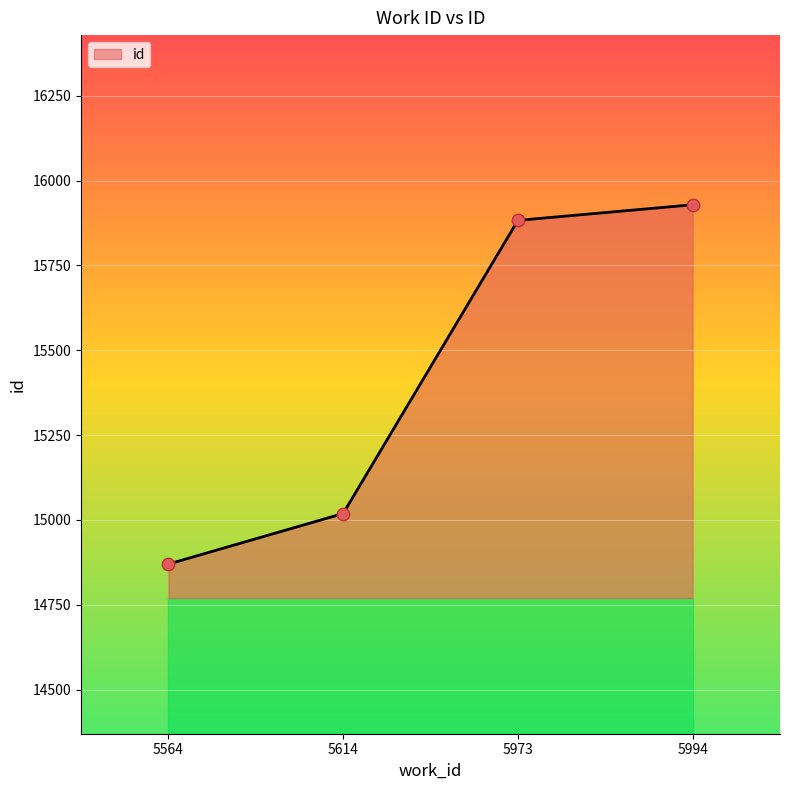

Approximately how many times larger is the value at 5564 compared to 5973?

0.9